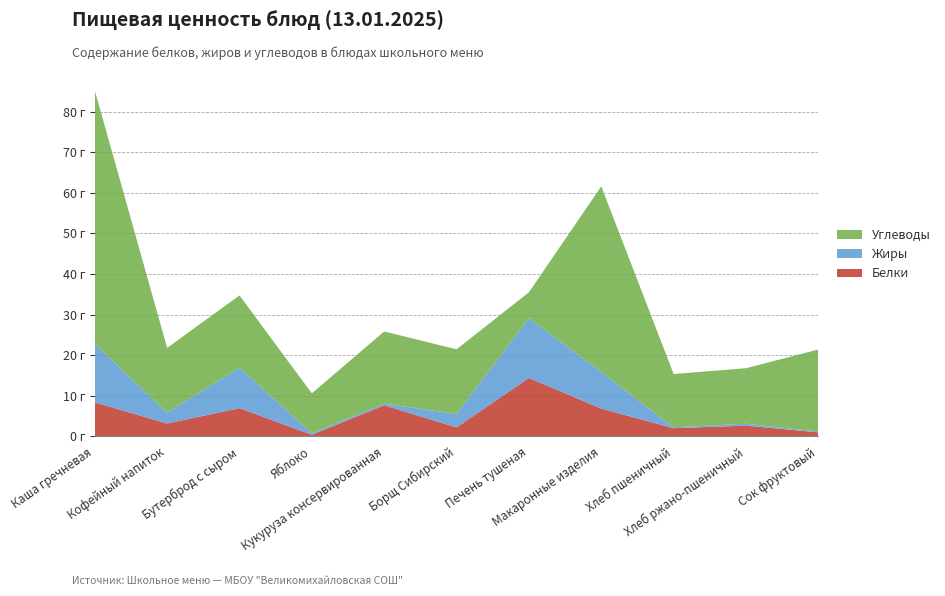

Reading left to right, transcribe all the data shown in this chart.

Белки: Каша гречневая=8.4	Кофейный напиток=3.2	Бутерброд с сыром=7.0	Яблоко=0.4	Кукуруза консервированная=7.7	Борщ Сибирский=2.2	Печень тушеная=14.4	Макаронные изделия=6.8	Хлеб пшеничный=2.0	Хлеб ржано-пшеничный=2.6	Сок фруктовый=1.0
Жиры: Каша гречневая=14.4	Кофейный напиток=2.7	Бутерброд с сыром=10.0	Яблоко=0.4	Кукуруза консервированная=0.4	Борщ Сибирский=3.3	Печень тушеная=14.7	Макаронные изделия=9.0	Хлеб пшеничный=0.2	Хлеб ржано-пшеничный=0.5	Сок фруктовый=0.2
Углеводы: Каша гречневая=62.5	Кофейный напиток=15.9	Бутерброд с сыром=17.8	Яблоко=9.8	Кукуруза консервированная=17.8	Борщ Сибирский=15.9	Печень тушеная=6.4	Макаронные изделия=45.7	Хлеб пшеничный=13.1	Хлеб ржано-пшеничный=13.7	Сок фруктовый=20.2